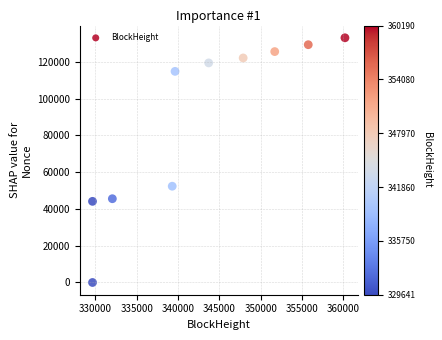

What Y value in the scatter plot is closest to 66553?

52367